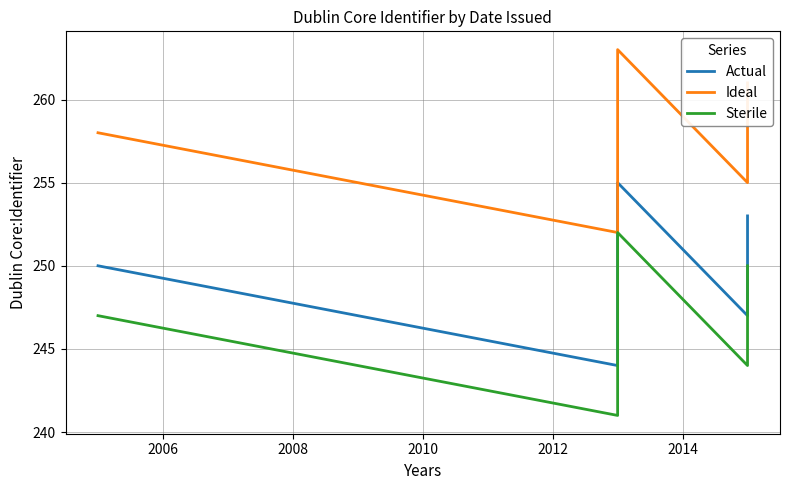

Count the number of categories in the chart.

5